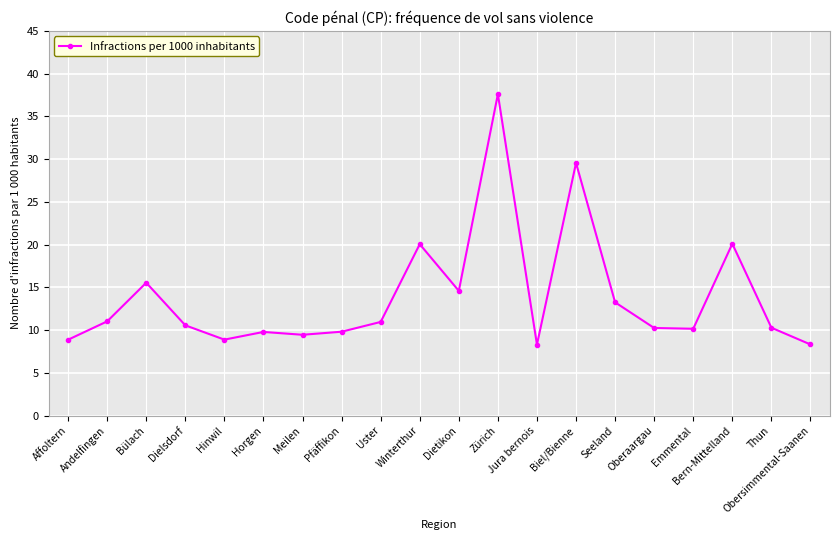

Read the value at Dietikon.

14.6